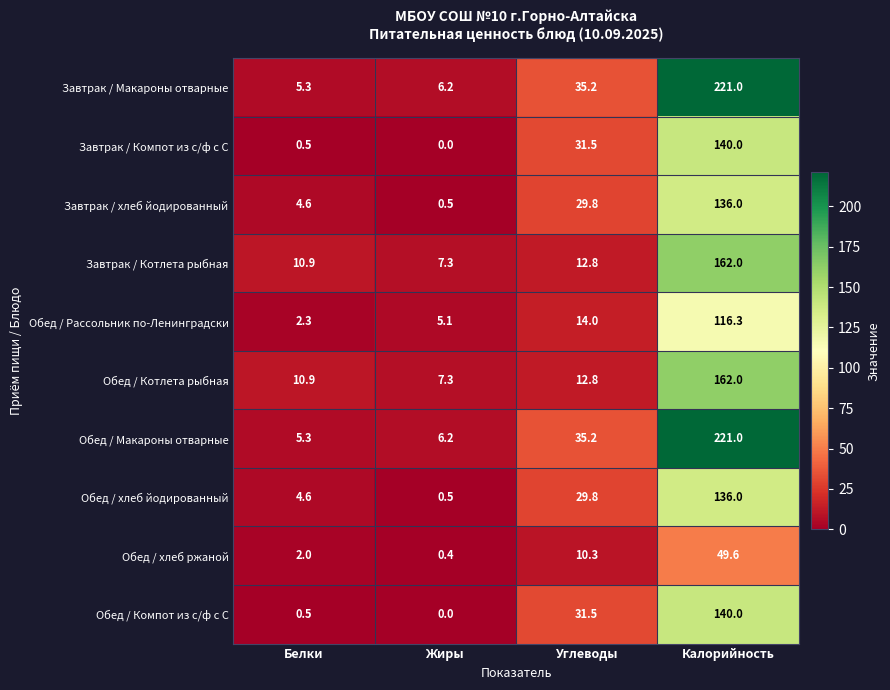

What is the total value across all series at Белки?

46.9